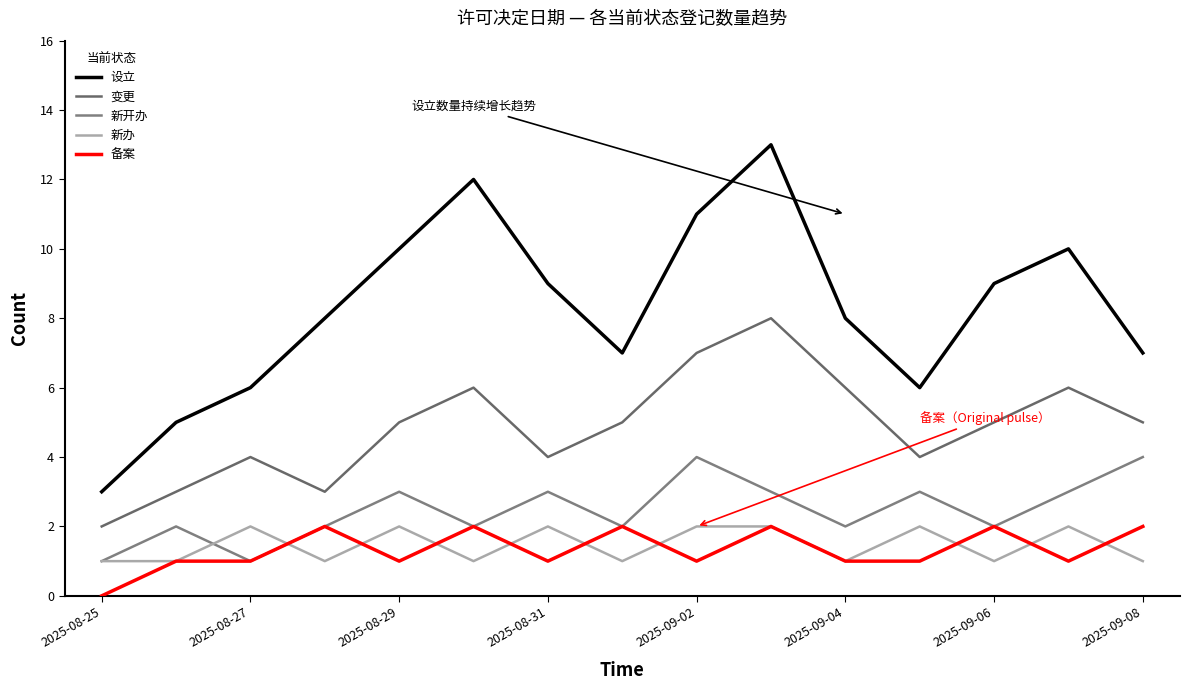

True or false: 设立 and 新开办 intersect in this chart.

False